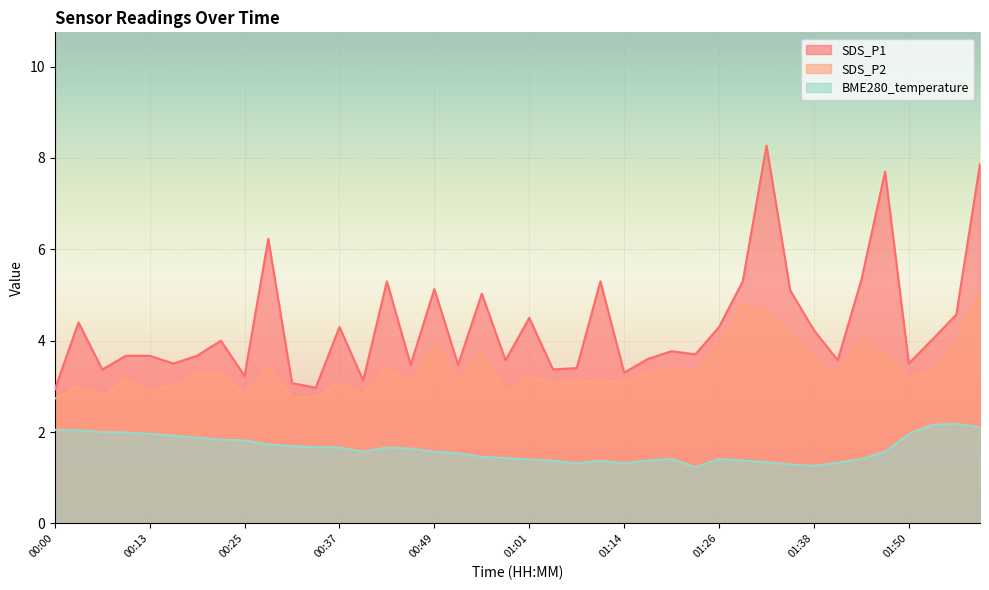

What is the difference between the SDS_P2 values at 00:13 and 01:17?

0.4